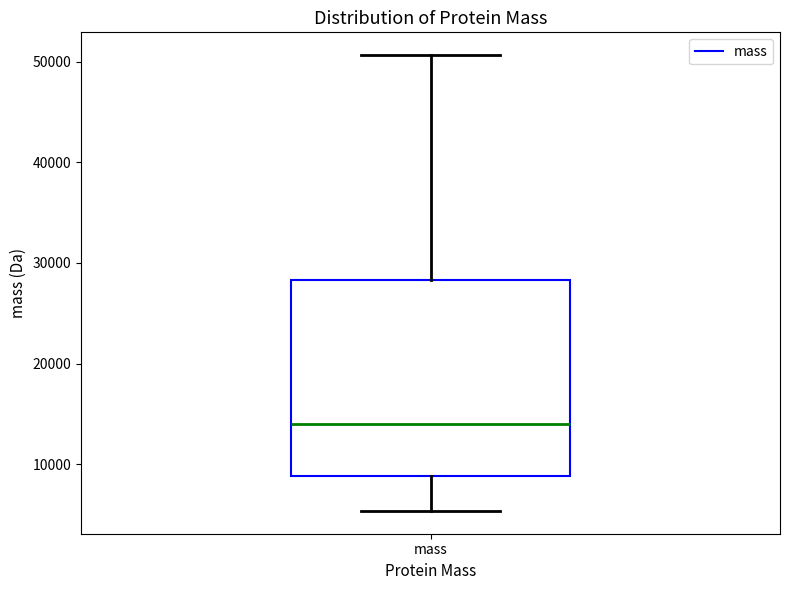

Read this box plot against the y-axis: the position of the median line, the range covered by the box, and the ends of both whiskers. The values are not printed on the chart, so give them approximately, as read against the axis.

median 14000, box 9000 to 28000, whiskers 5000 to 51000